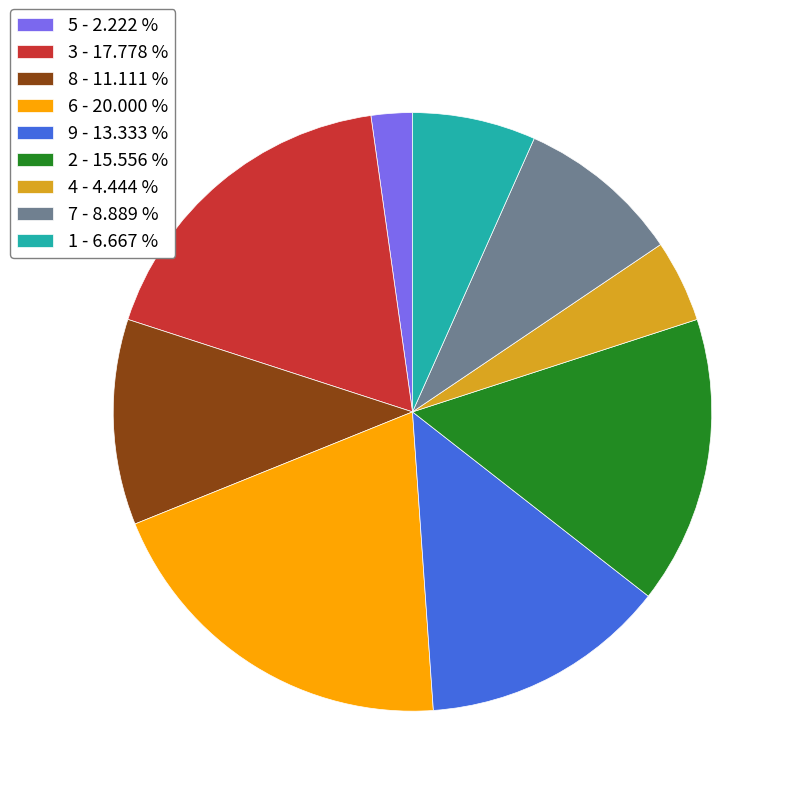

Rank the categories by value from lowest to highest.

5, 4, 1, 7, 8, 9, 2, 3, 6